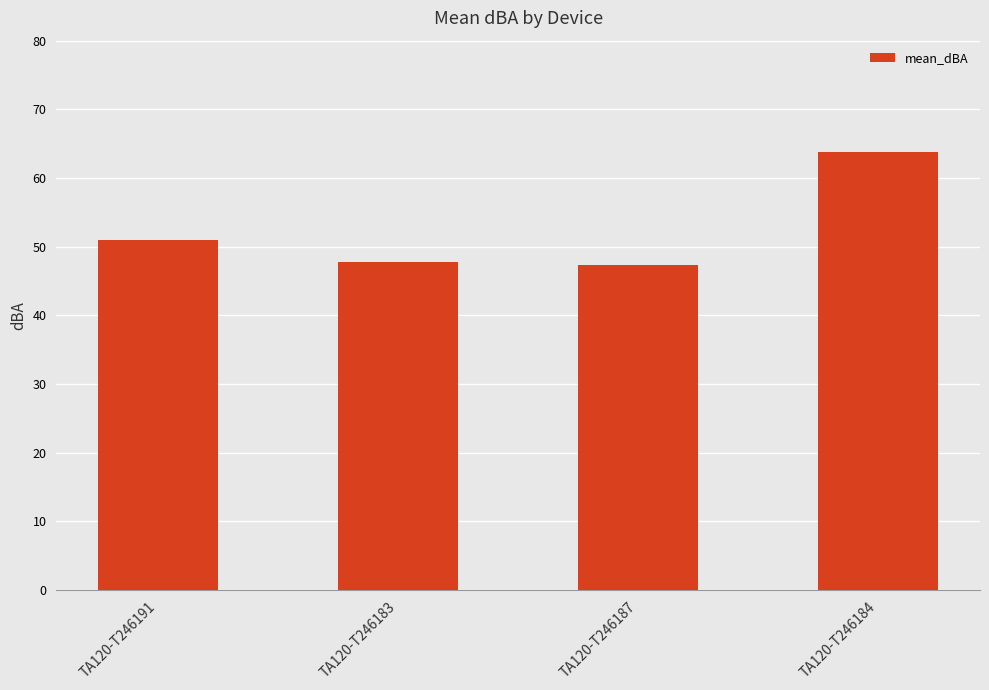

Is it true that the value at TA120-T246183 is 79.4?

False